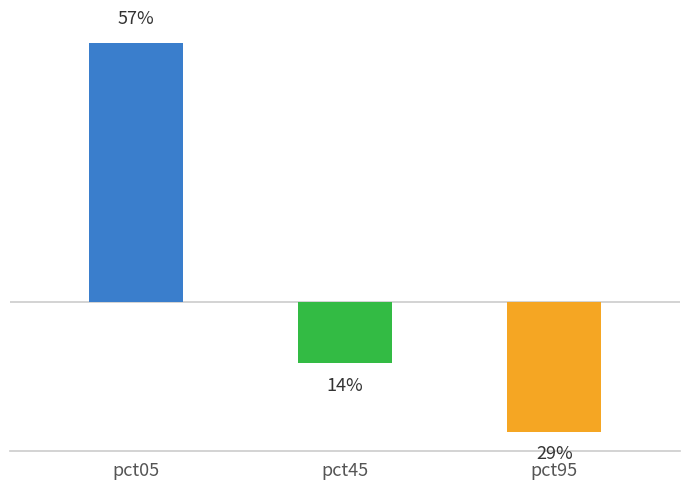

Are the bars horizontal?

No